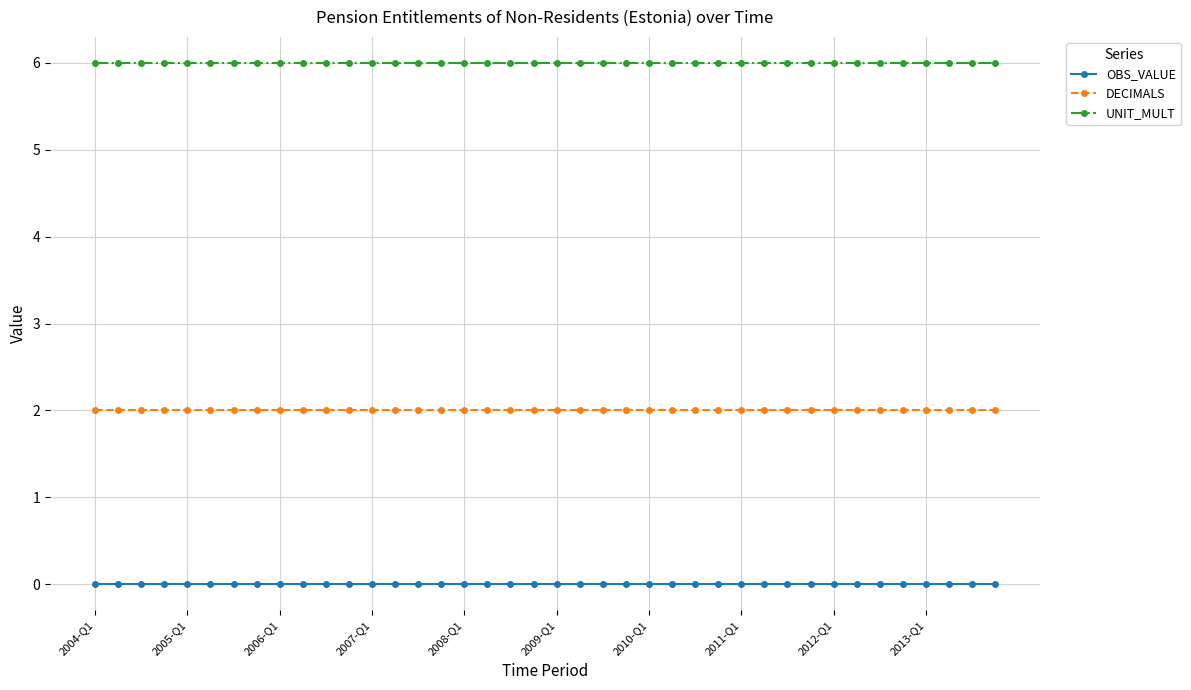

True or false: UNIT_MULT and OBS_VALUE cross at least once.

False